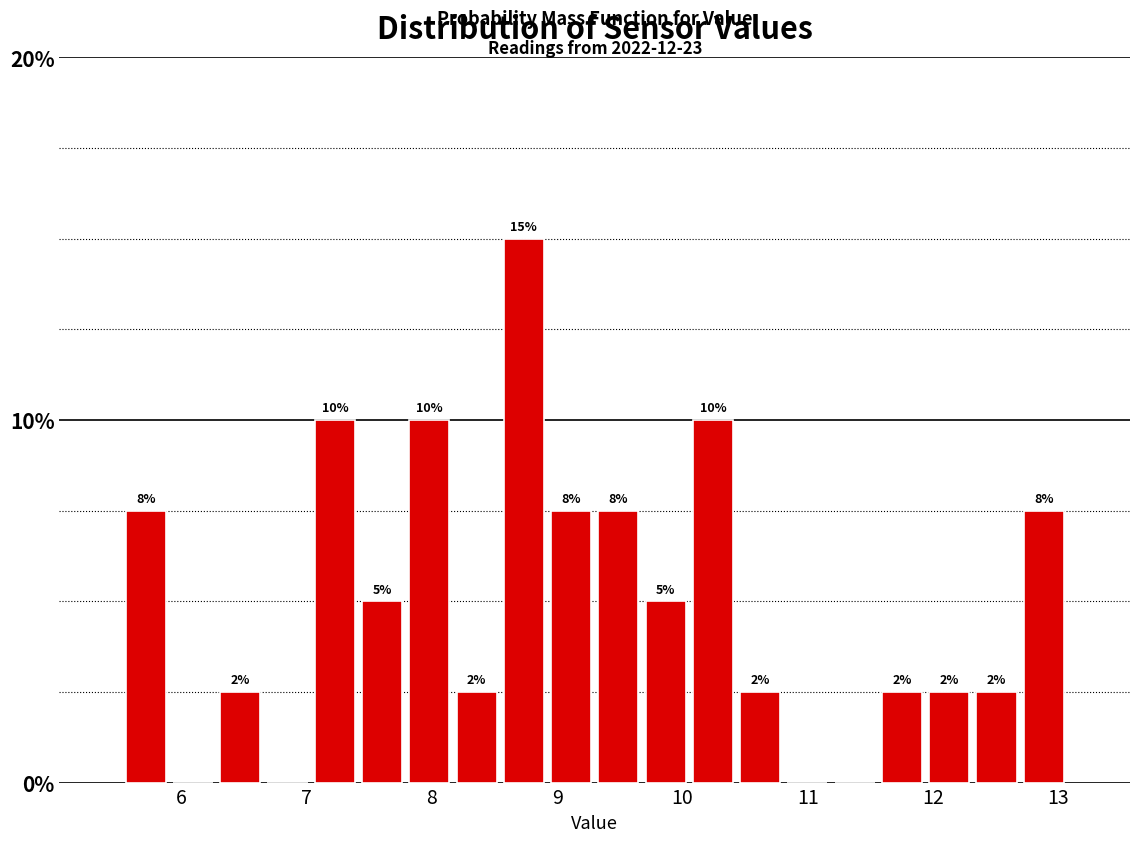

Around what value on the x-axis is the tallest bar? Give the approximate position of its centre, as read against the axis.

8.7